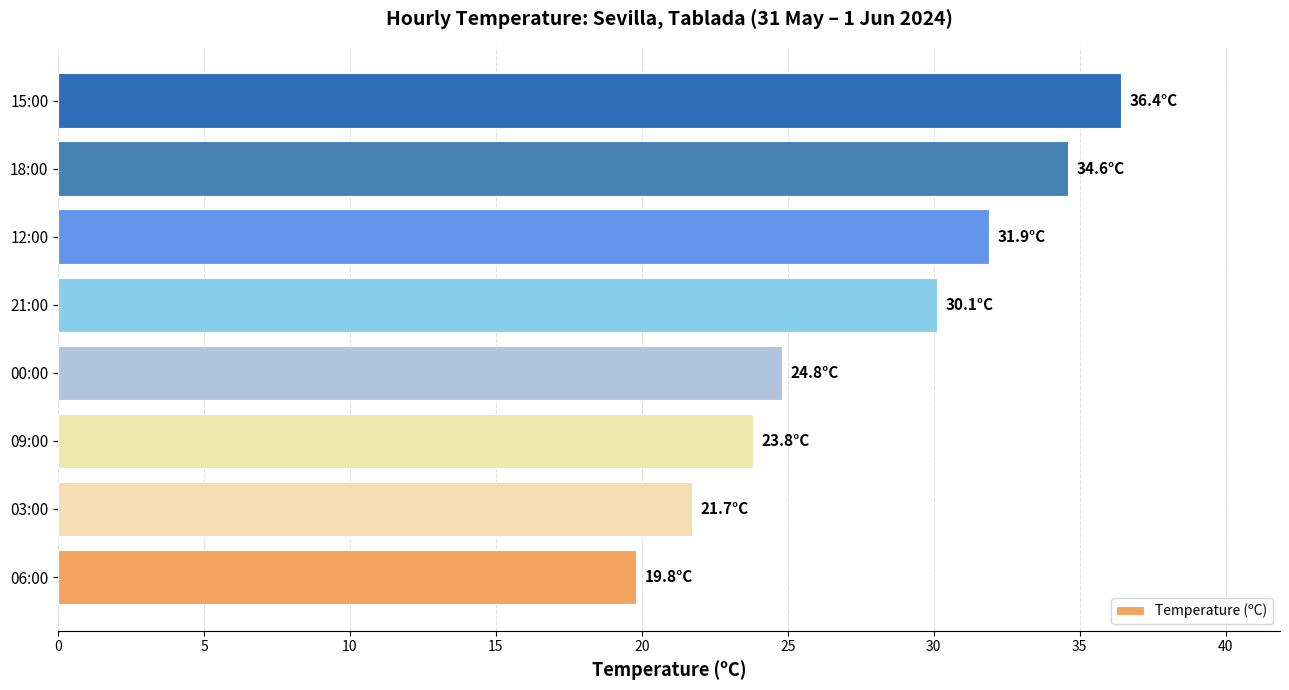

What is the difference between the maximum and minimum values?

16.6